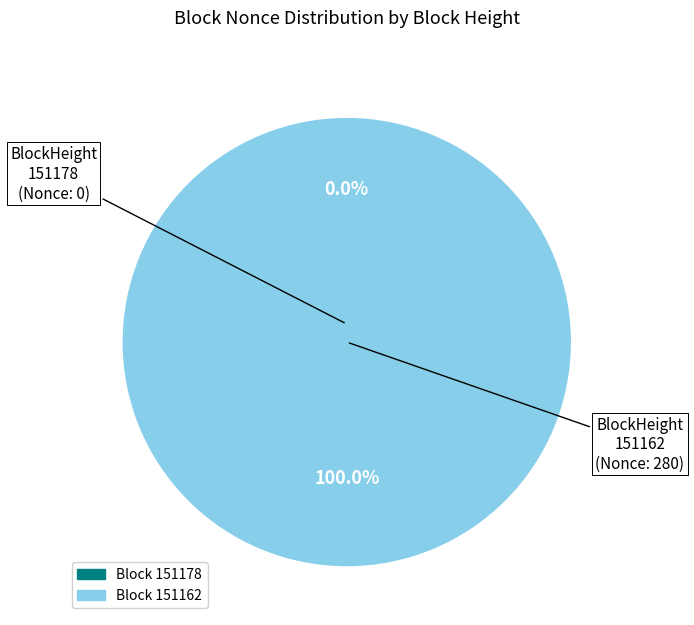

To the nearest percent, what is the average slice percentage?

50%